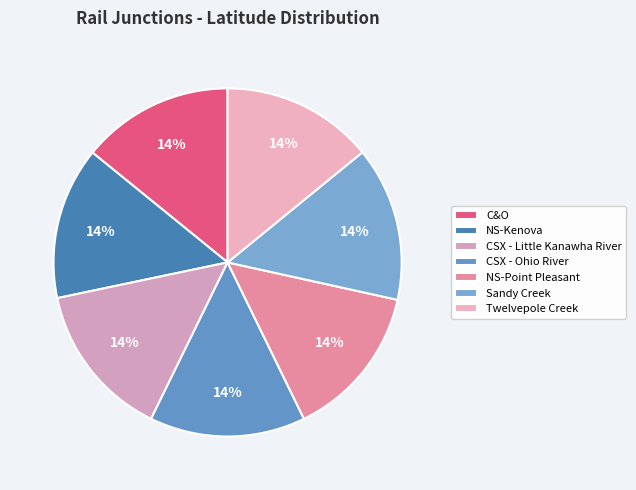

Which has a higher value, NS-Kenova or CSX - Little Kanawha River?

CSX - Little Kanawha River